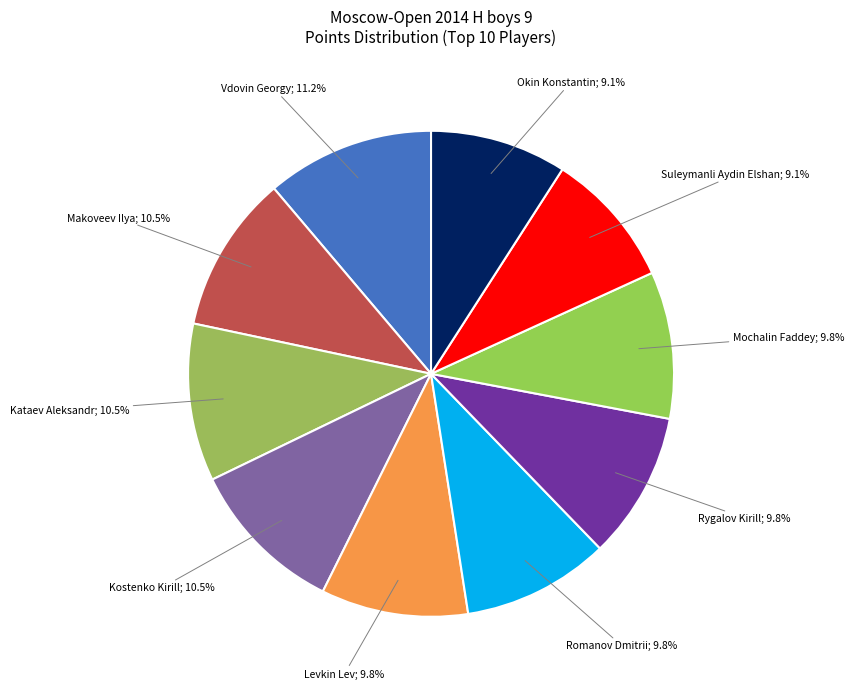

The Mochalin Faddey slice represents 20% of the pie. True or false?

False